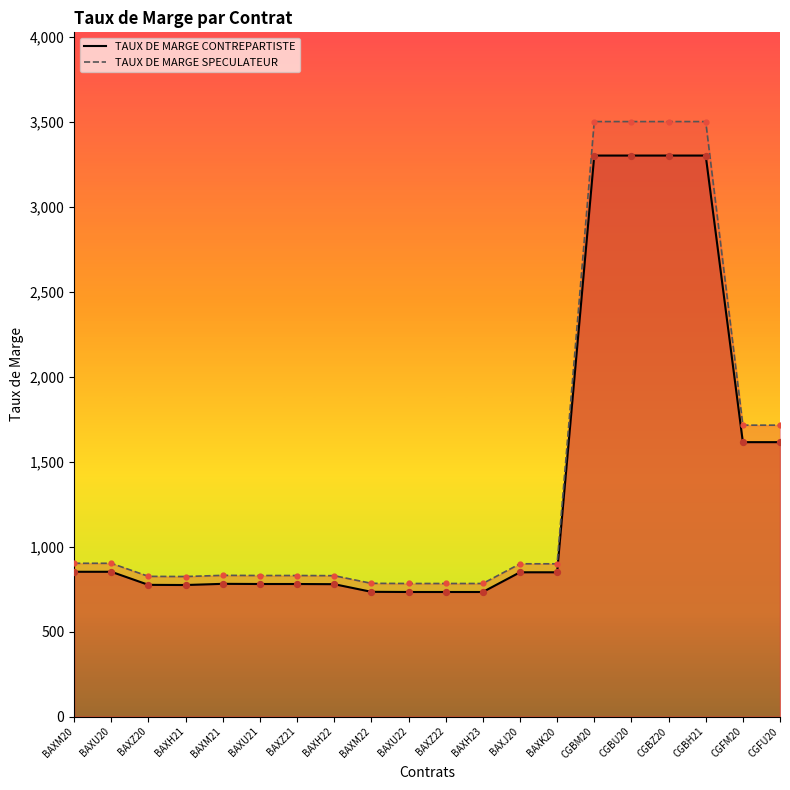

Which series contains the highest Y value?

TAUX DE MARGE SPECULATEUR